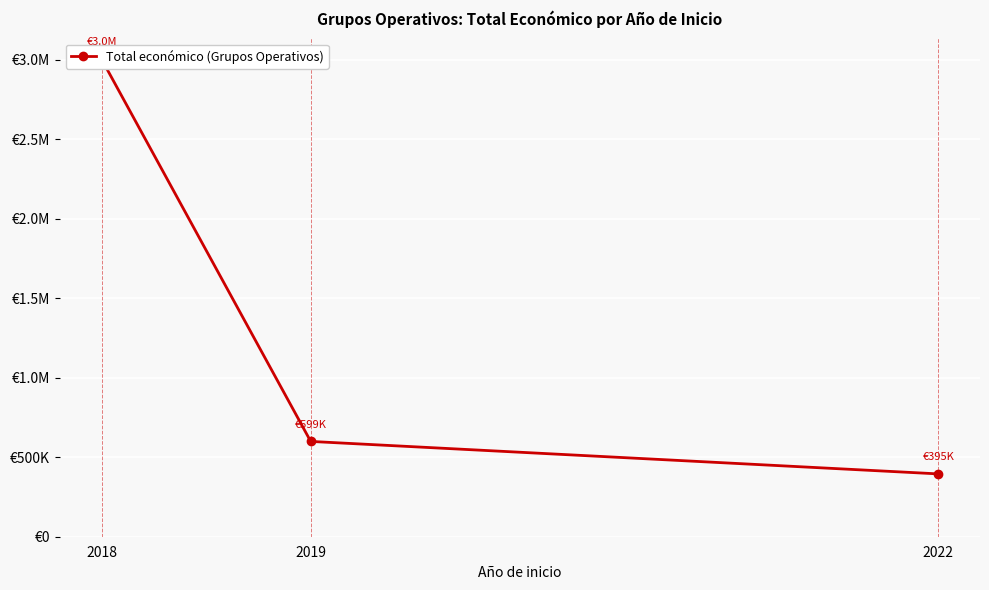

What is the smallest value displayed?

395340